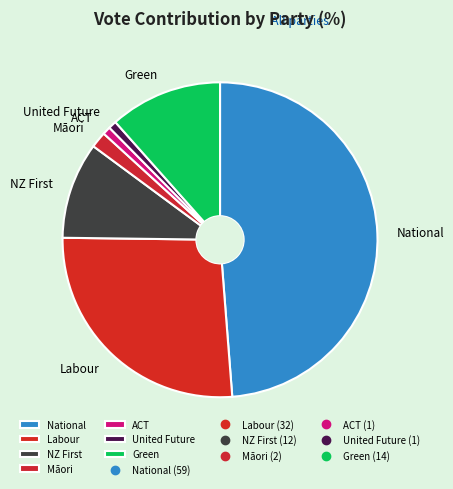

Do ACT and United Future together represent more than half of the pie?

No